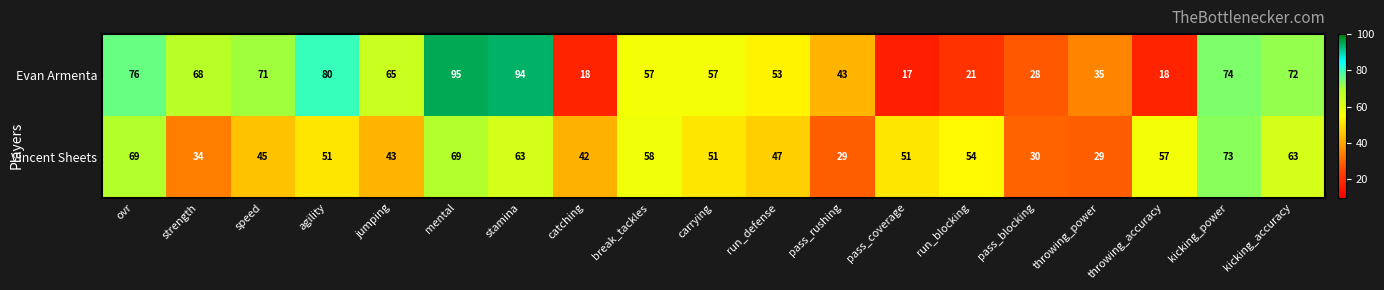

Which series has the widest spread of values?

Evan Armenta